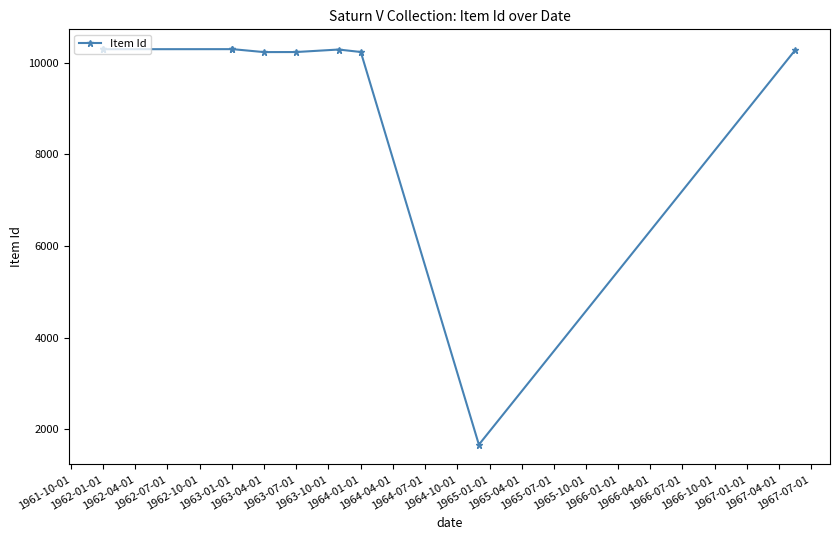

Count the number of categories in the chart.

10